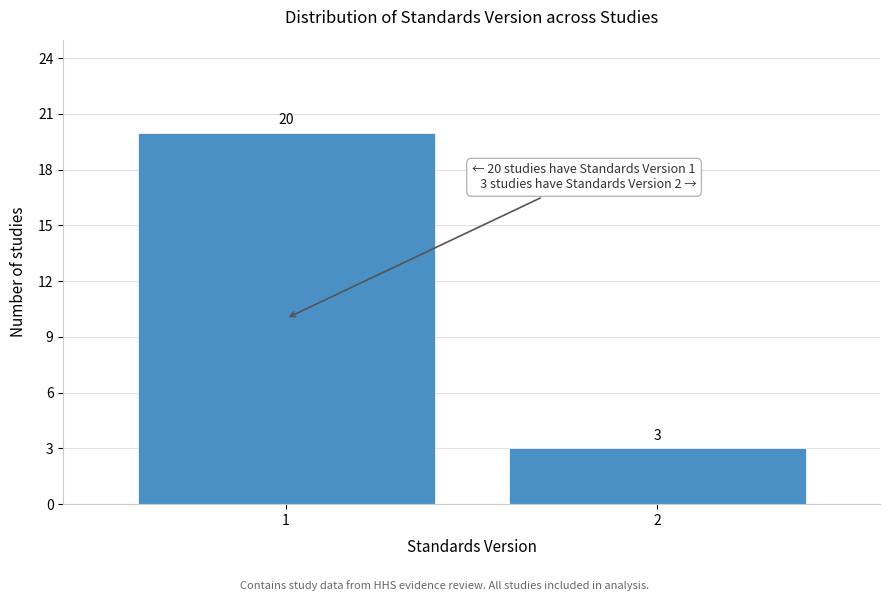

Reading left to right, what are all the values shown in this chart?

20	3